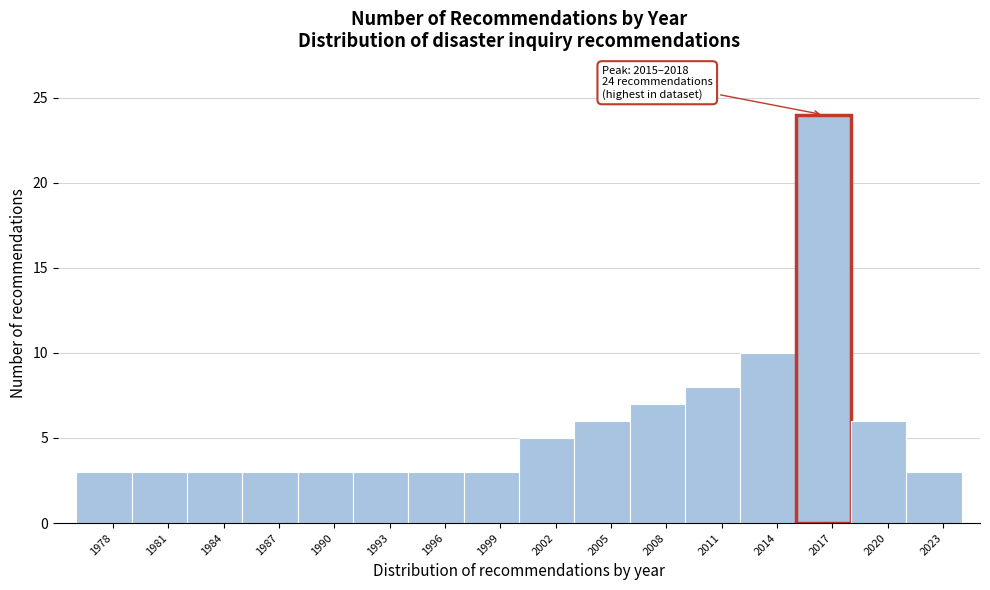

Which range on the x-axis has the tallest bar?

2015 to 2018